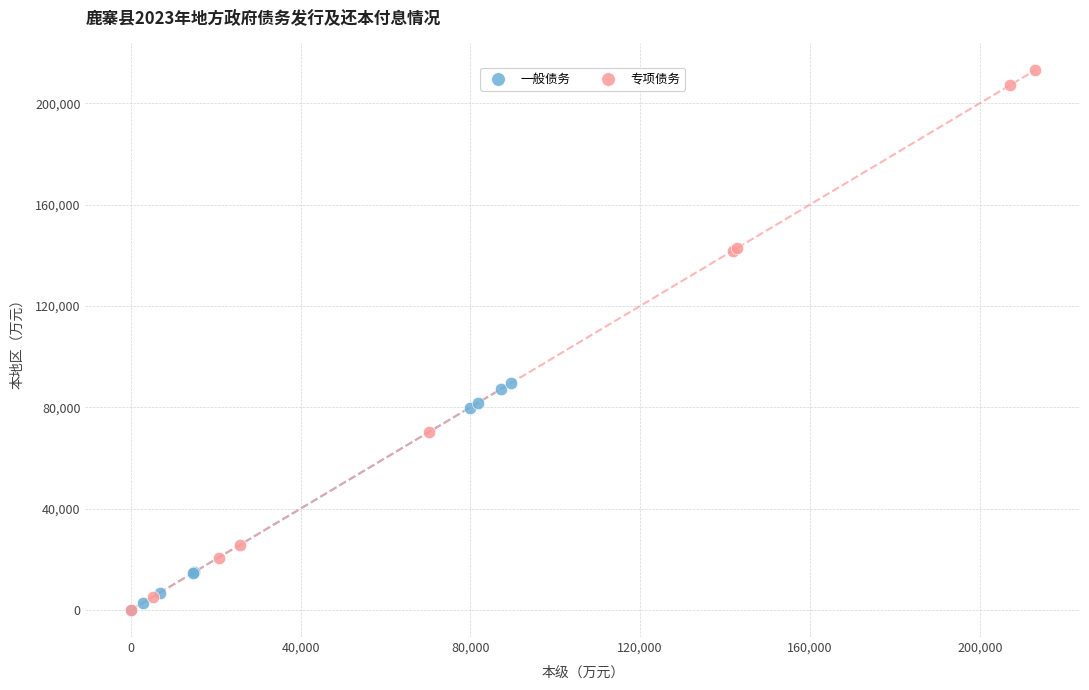

Which series contains the highest Y value?

专项债务